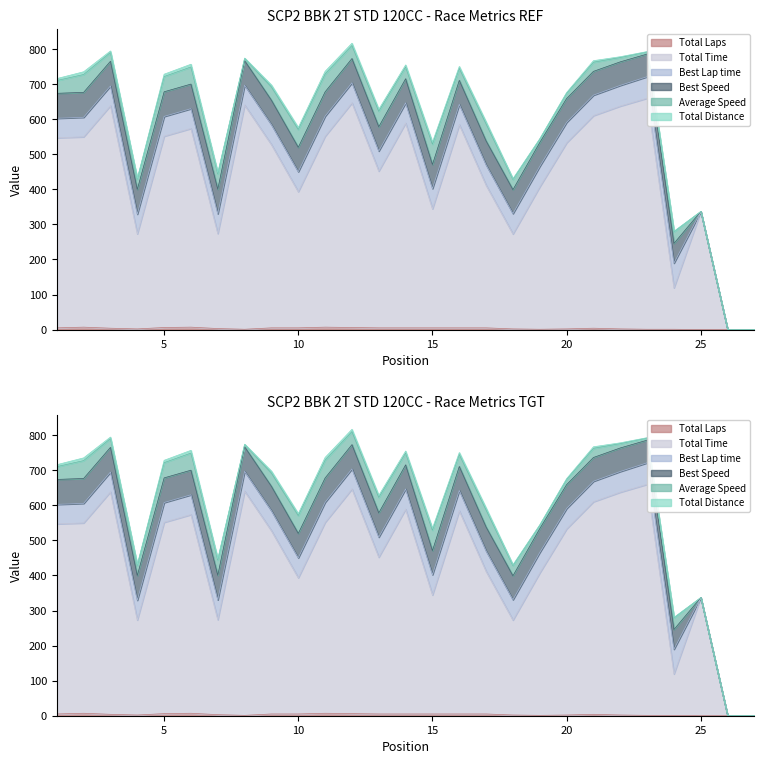

How many categories are shown in the chart?

27